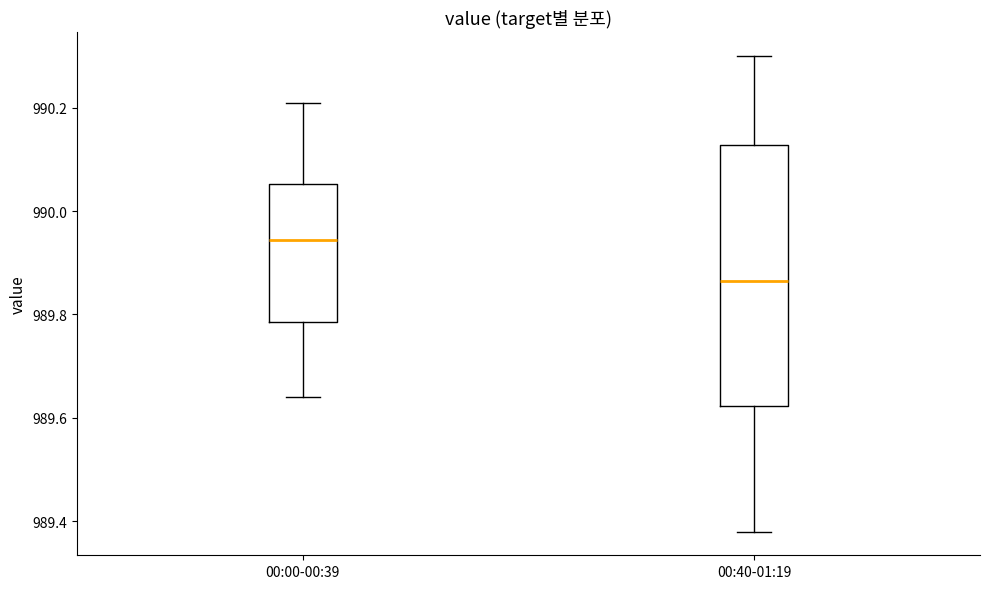

Which box's median line is the highest?

00:00-00:39